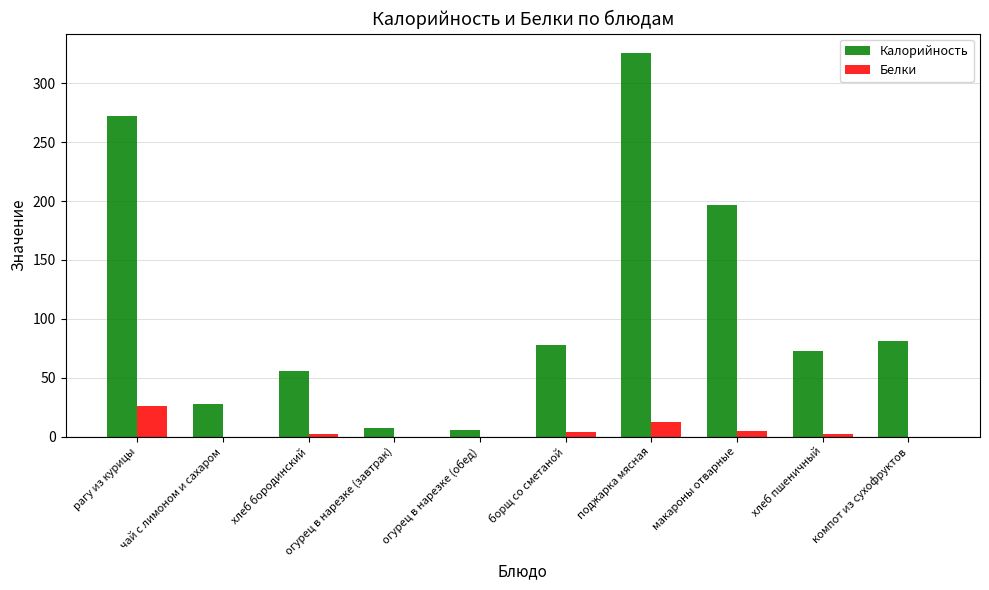

The value of Калорийность at компот из сухофруктов is 52. True or false?

False